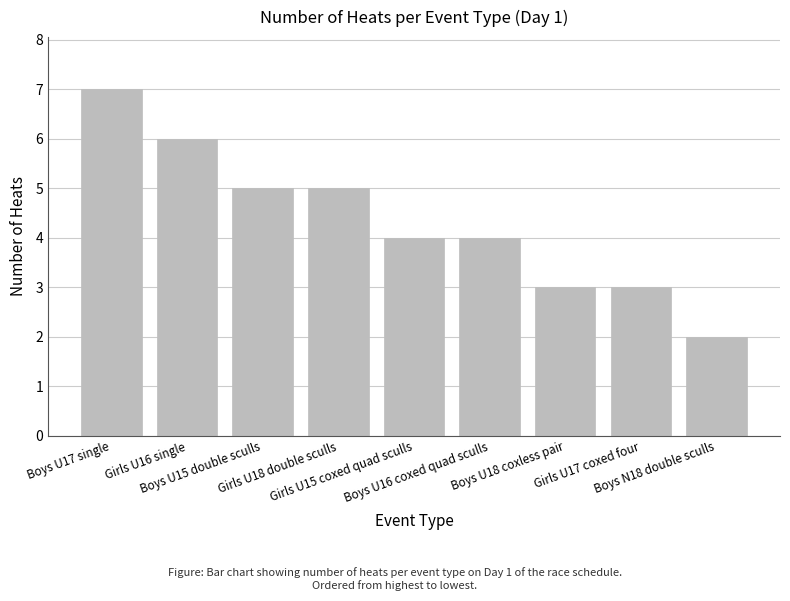

Reading right to left, list all the values displayed in this chart.

2	3	3	4	4	5	5	6	7